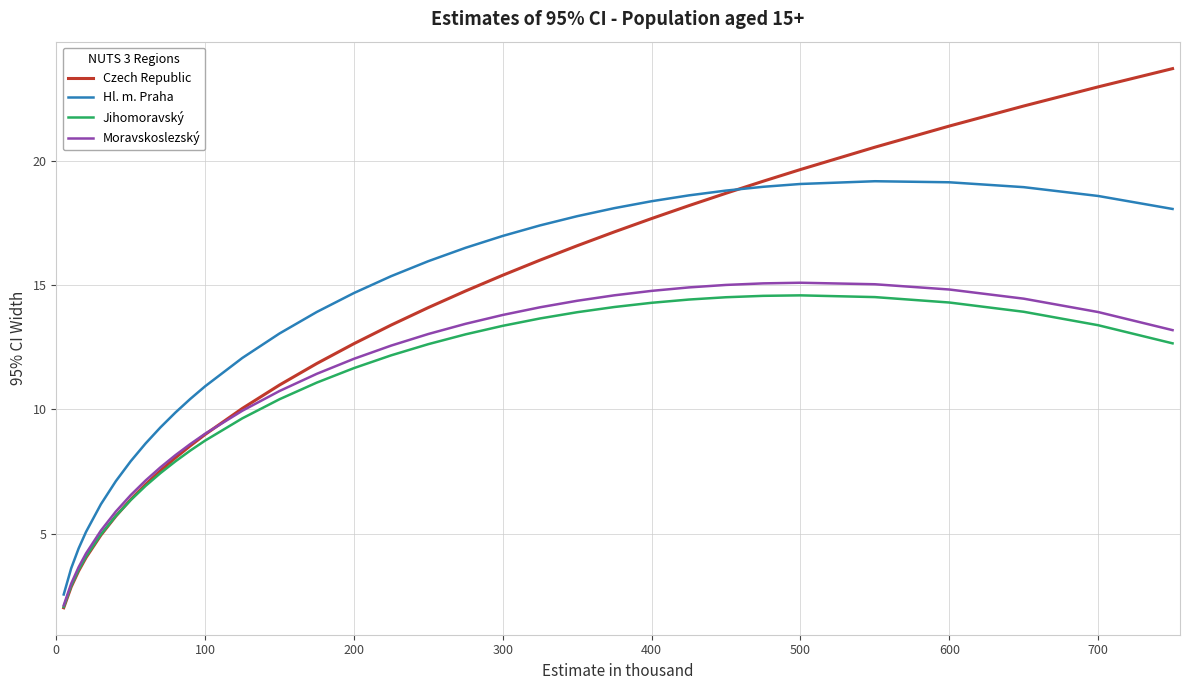

What is the lowest value of the Jihomoravský series?

2.1